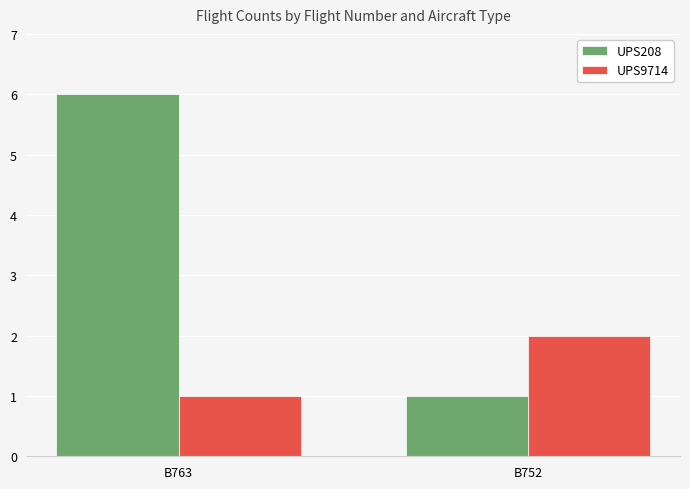

How many bars are there in each group?

2